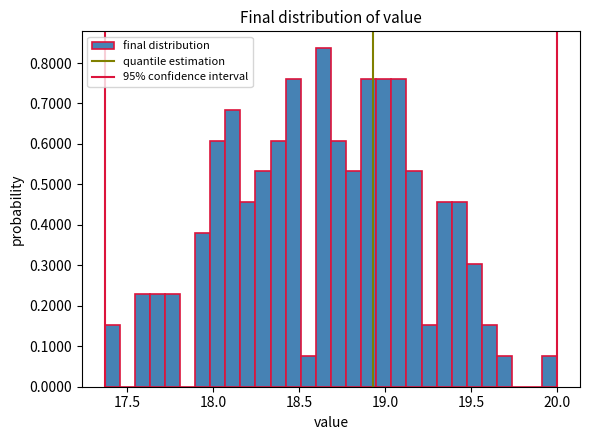

Read against the x-axis, roughly where is the centre of the tallest bar?

18.65